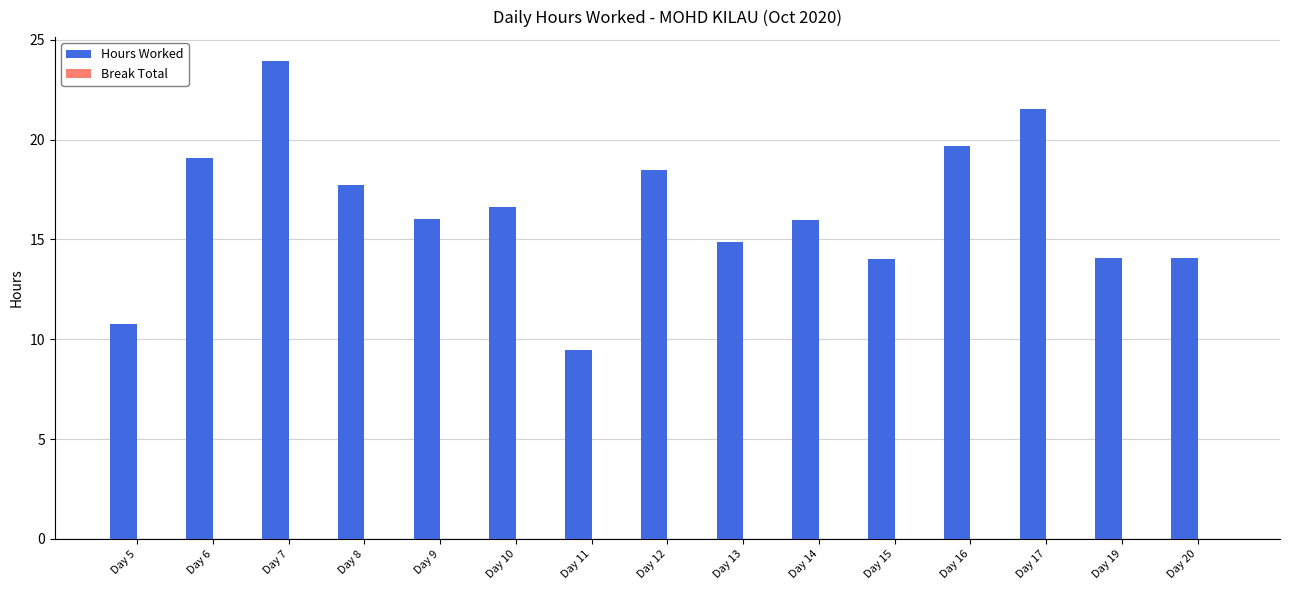

What value does the data have at Day 12?

18.5